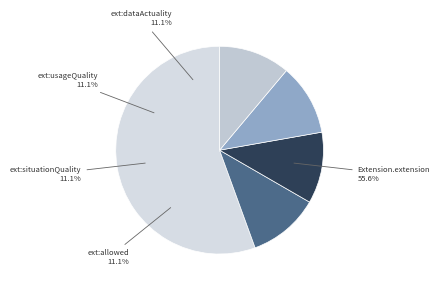

Count the number of slices in the pie.

5